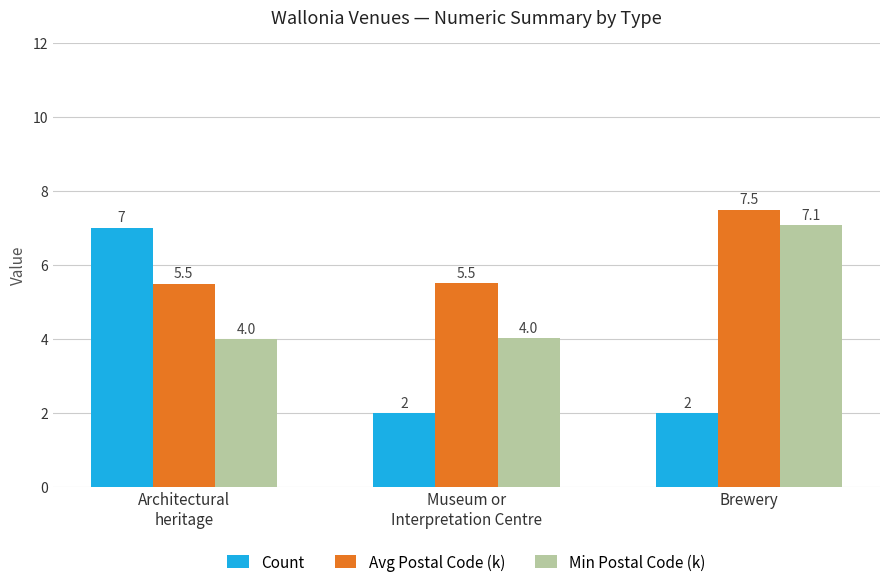

Which series changed the most between Architectural
heritage and Museum or
Interpretation Centre?

Count